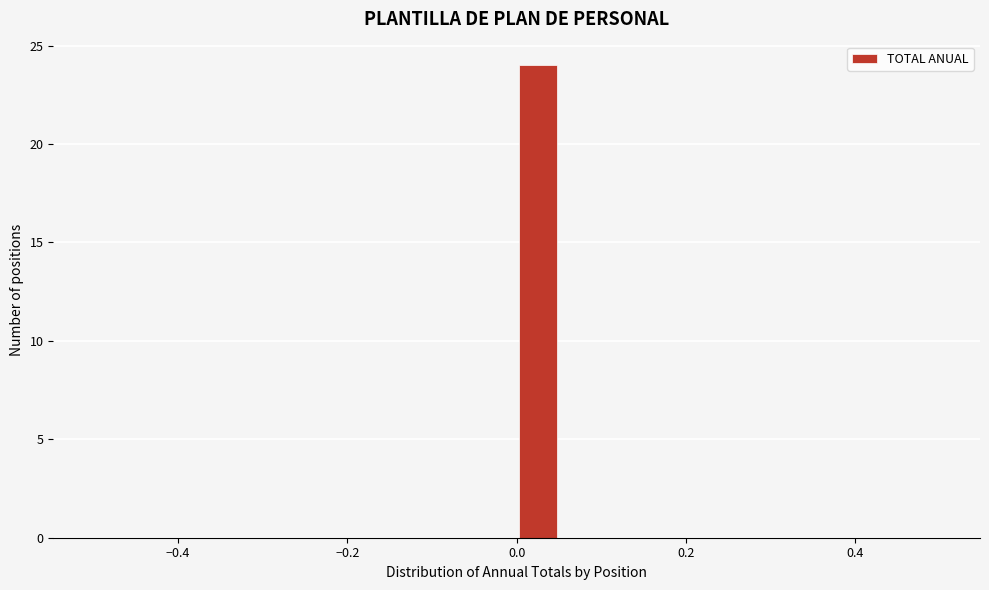

Read against the x-axis, roughly where is the centre of the tallest bar?

0.02